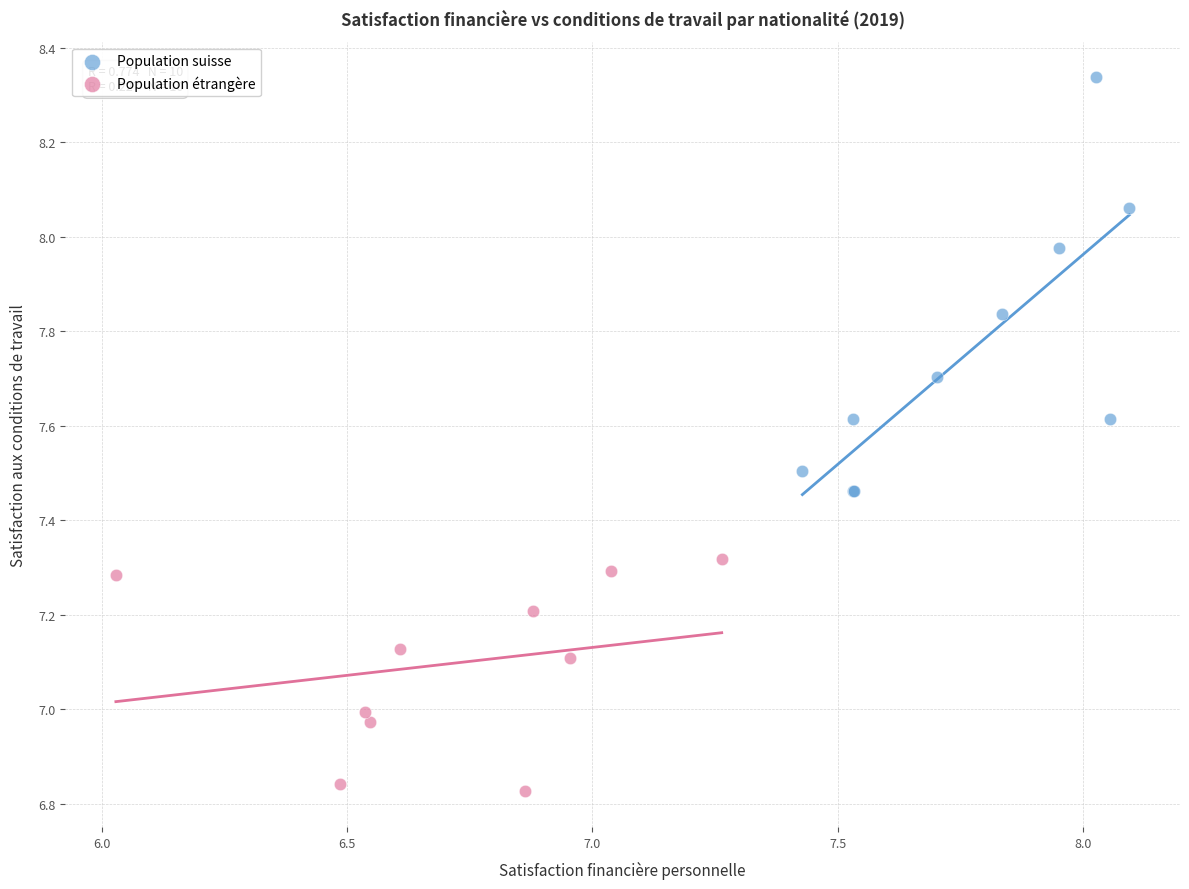

Which series reaches the maximum Y coordinate?

Population suisse